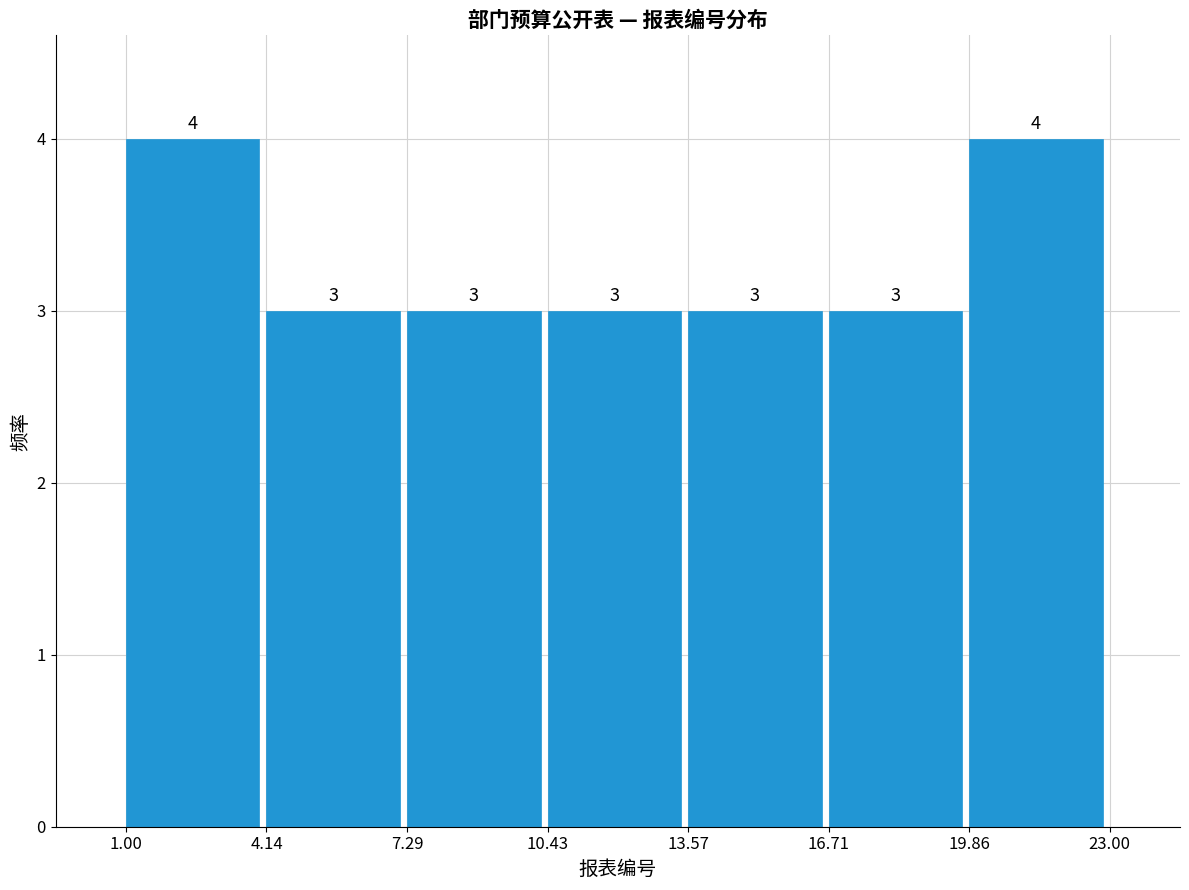

Reading left to right, list every bar in this chart as the range it spans on the x-axis followed by its height.

1.00 to 4.14: 4
4.14 to 7.29: 3
7.29 to 10.43: 3
10.43 to 13.57: 3
13.57 to 16.71: 3
16.71 to 19.86: 3
19.86 to 23.00: 4